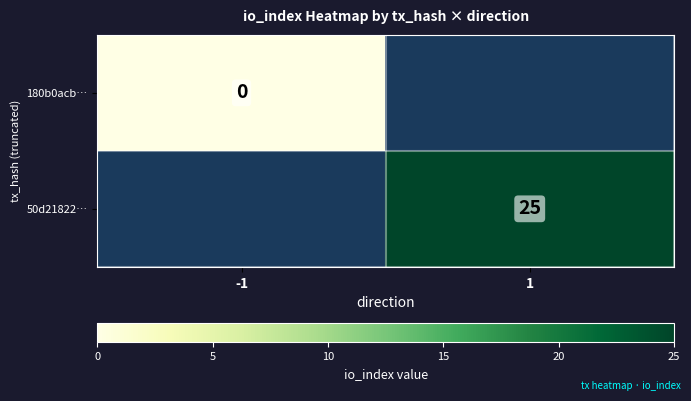

The value of 50d21822… at 1 is 25. True or false?

True